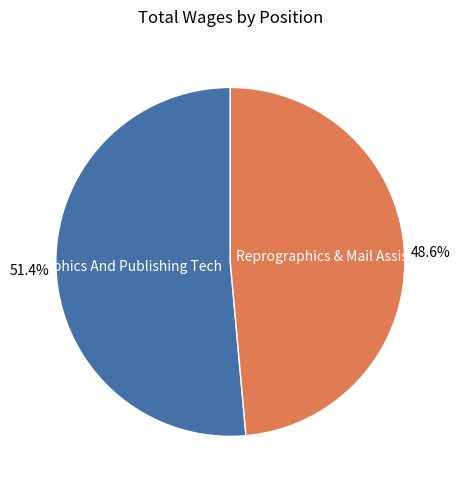

How many slices are in this pie chart?

2